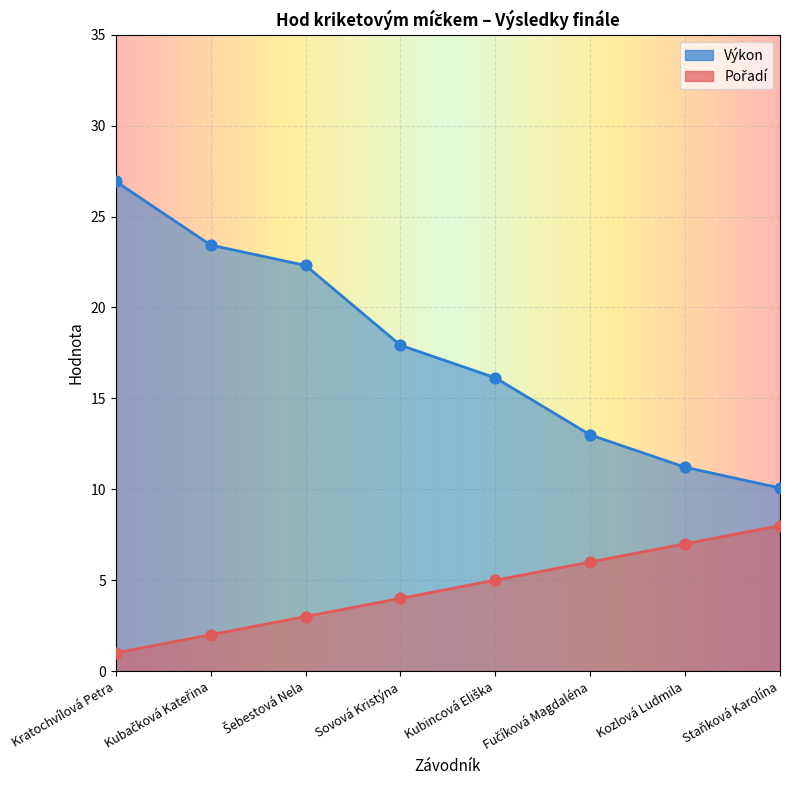

What is the total value across all series at Kratochvílová Petra?

27.9